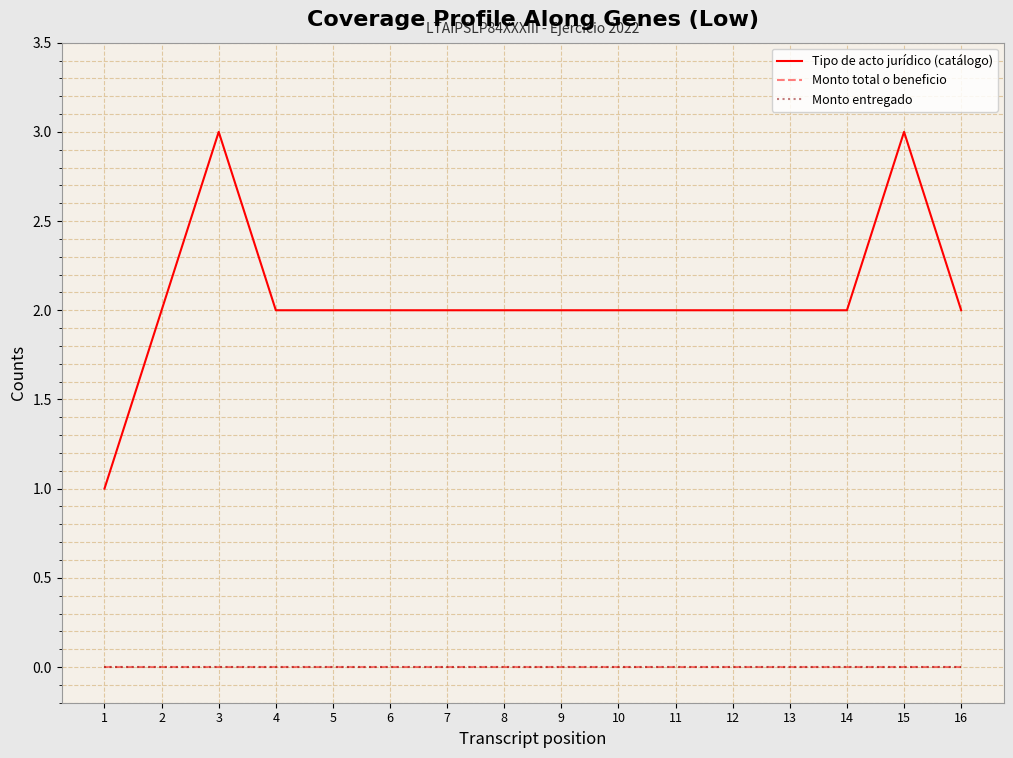

What are all the series names shown in the legend?

Tipo de acto jurídico (catálogo), Monto total o beneficio, Monto entregado